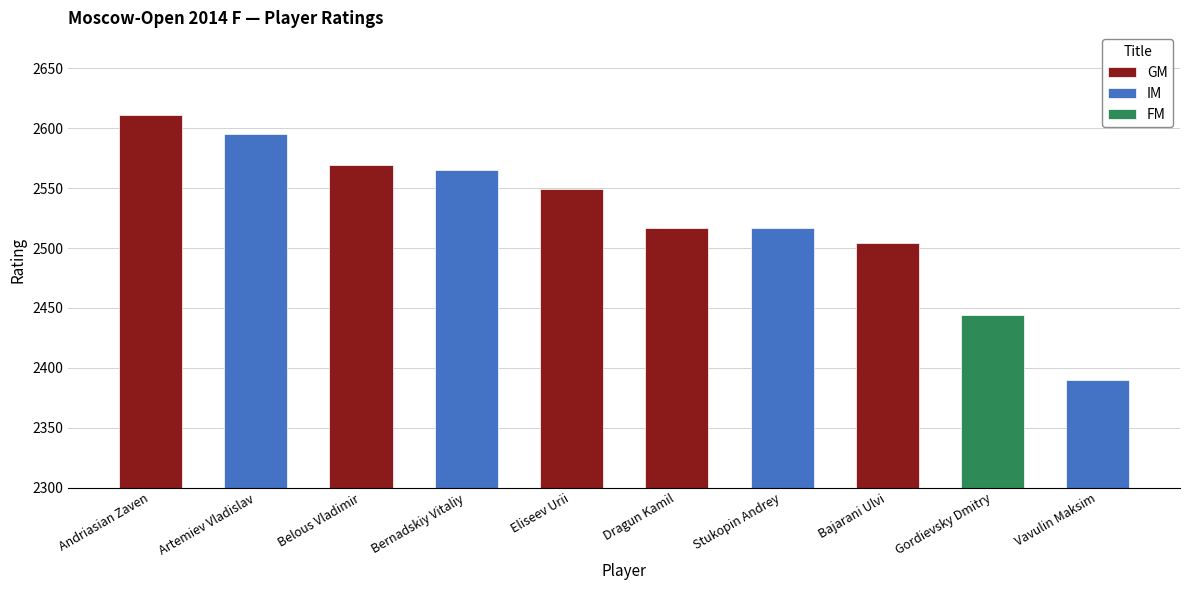

What is the difference between the second highest and minimum values?

205